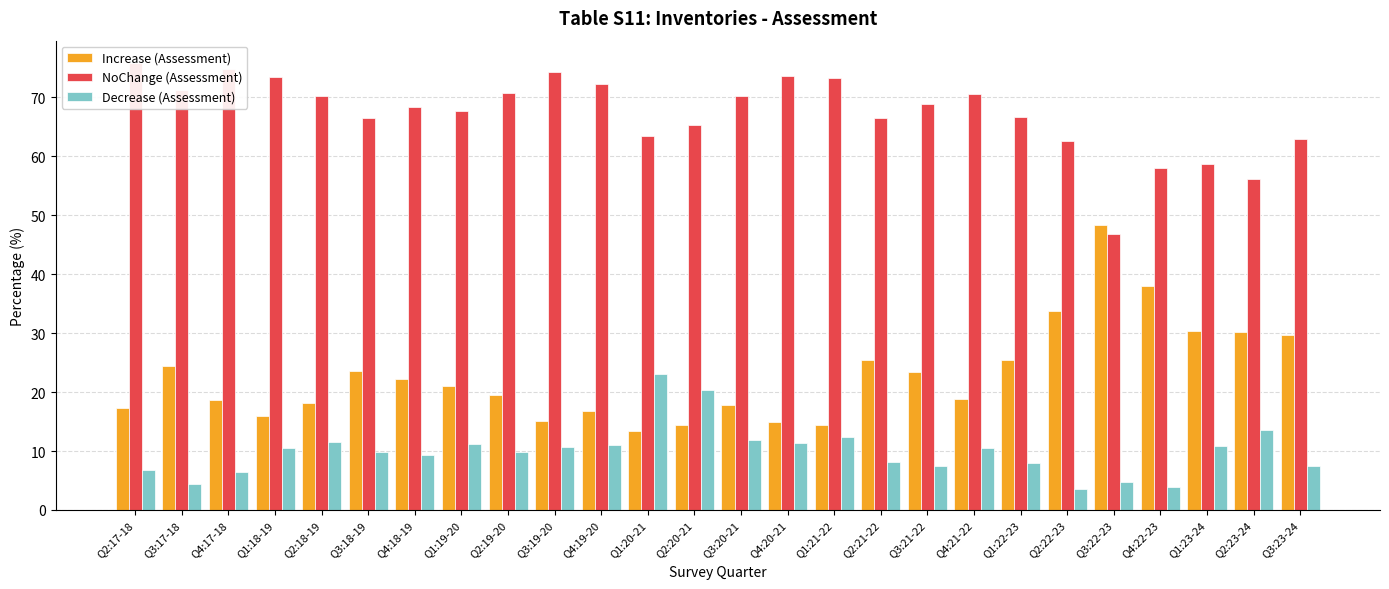

Reading left to right, what are all the values shown in this chart?

Increase (Assessment): Q2:17-18=17.4	Q3:17-18=24.5	Q4:17-18=18.7	Q1:18-19=16.0	Q2:18-19=18.1	Q3:18-19=23.5	Q4:18-19=22.3	Q1:19-20=21.1	Q2:19-20=19.5	Q3:19-20=15.1	Q4:19-20=16.7	Q1:20-21=13.5	Q2:20-21=14.4	Q3:20-21=17.9	Q4:20-21=15.0	Q1:21-22=14.4	Q2:21-22=25.5	Q3:21-22=23.5	Q4:21-22=18.9	Q1:22-23=25.4	Q2:22-23=33.7	Q3:22-23=48.3	Q4:22-23=38.1	Q1:23-24=30.4	Q2:23-24=30.2	Q3:23-24=29.6
NoChange (Assessment): Q2:17-18=75.8	Q3:17-18=71.2	Q4:17-18=74.8	Q1:18-19=73.5	Q2:18-19=70.3	Q3:18-19=66.6	Q4:18-19=68.4	Q1:19-20=67.7	Q2:19-20=70.7	Q3:19-20=74.2	Q4:19-20=72.2	Q1:20-21=63.5	Q2:20-21=65.3	Q3:20-21=70.2	Q4:20-21=73.7	Q1:21-22=73.3	Q2:21-22=66.4	Q3:21-22=69.0	Q4:21-22=70.6	Q1:22-23=66.7	Q2:22-23=62.7	Q3:22-23=46.9	Q4:22-23=58.1	Q1:23-24=58.8	Q2:23-24=56.2	Q3:23-24=62.9
Decrease (Assessment): Q2:17-18=6.8	Q3:17-18=4.3	Q4:17-18=6.5	Q1:18-19=10.5	Q2:18-19=11.6	Q3:18-19=9.9	Q4:18-19=9.3	Q1:19-20=11.3	Q2:19-20=9.8	Q3:19-20=10.7	Q4:19-20=11.0	Q1:20-21=23.0	Q2:20-21=20.3	Q3:20-21=11.9	Q4:20-21=11.3	Q1:21-22=12.3	Q2:21-22=8.1	Q3:21-22=7.5	Q4:21-22=10.6	Q1:22-23=8.0	Q2:22-23=3.6	Q3:22-23=4.8	Q4:22-23=3.8	Q1:23-24=10.8	Q2:23-24=13.6	Q3:23-24=7.5